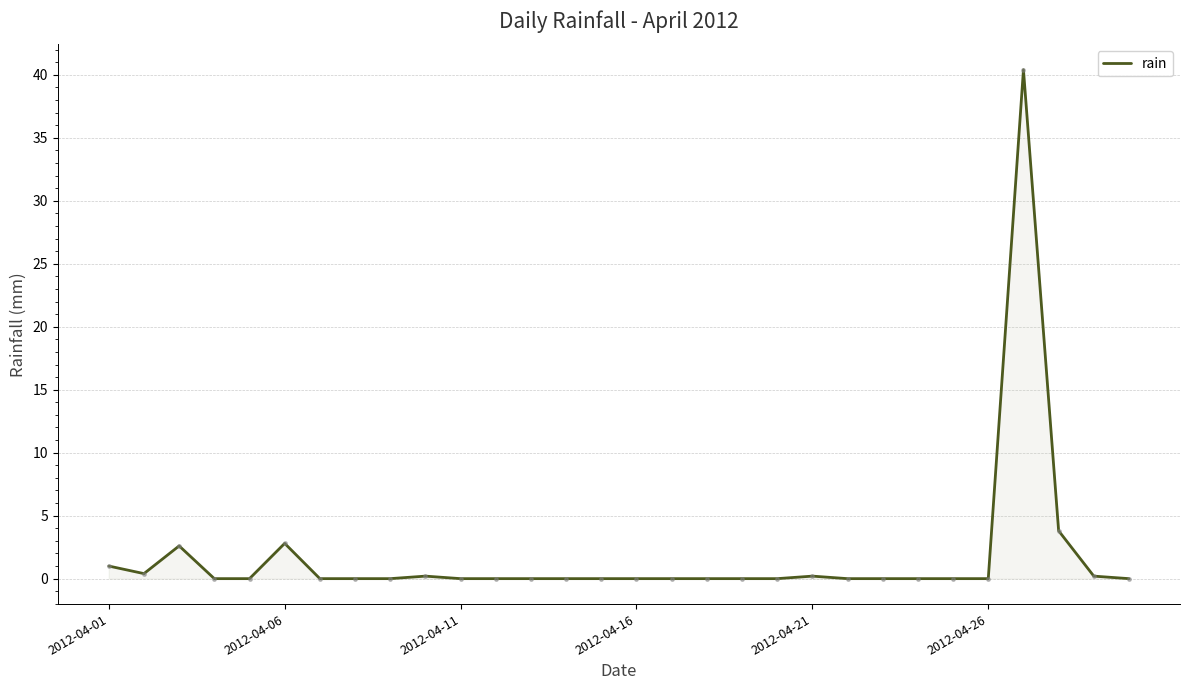

What is the average value?

1.7